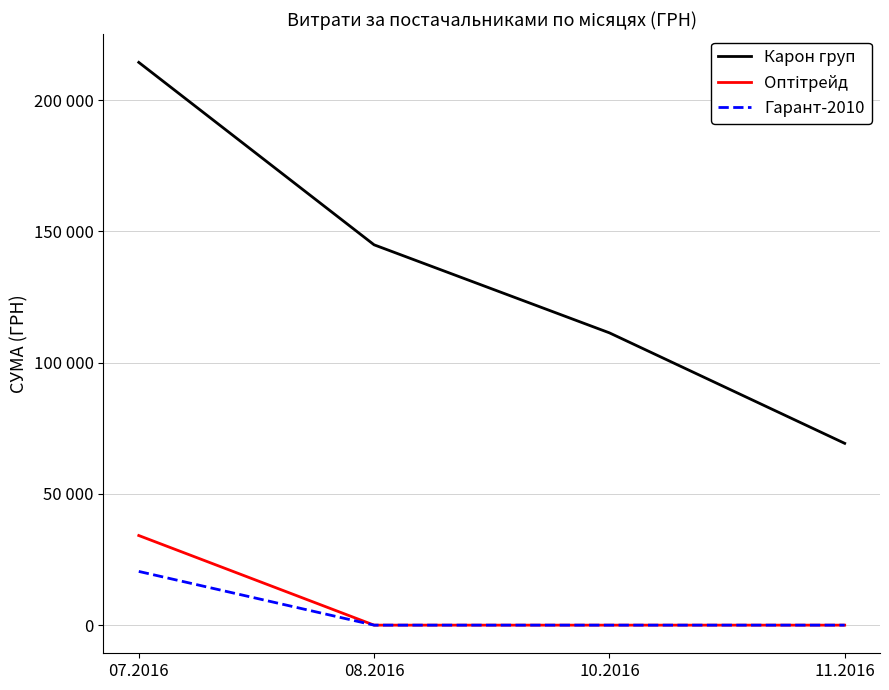

Reading left to right, extract all data points from this chart.

Карон груп: 07.2016=214373.3	08.2016=144878.2	10.2016=111346.2	11.2016=69252.4
Оптітрейд: 07.2016=34139.0	08.2016=0.0	10.2016=0.0	11.2016=0.0
Гарант-2010: 07.2016=20462.0	08.2016=0.0	10.2016=0.0	11.2016=0.0